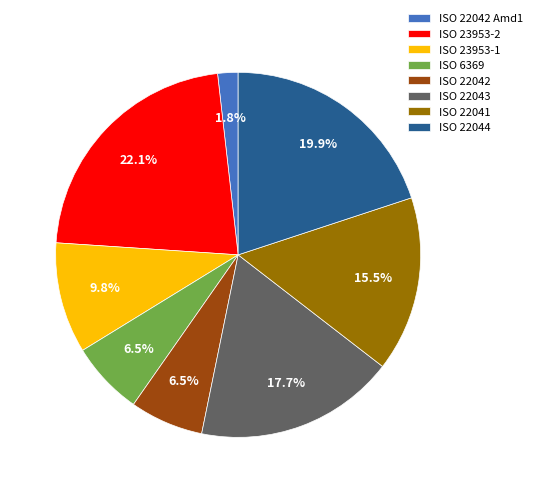

Which has a higher value, ISO 22044 or ISO 22042?

ISO 22044